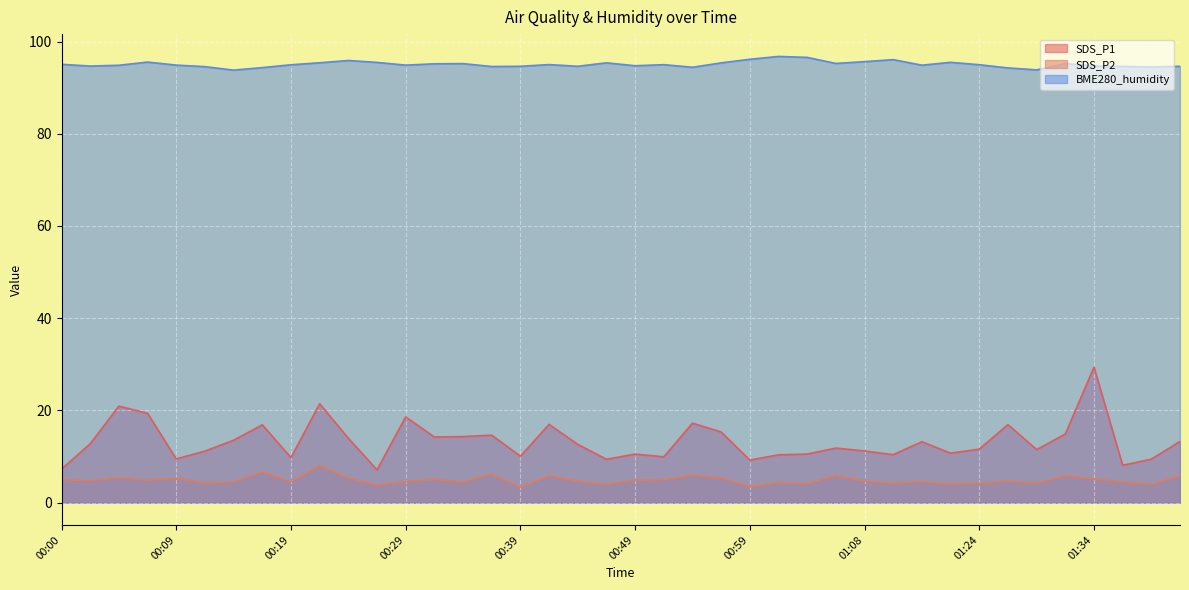

What is the label of the 23rd point from the right?

00:41